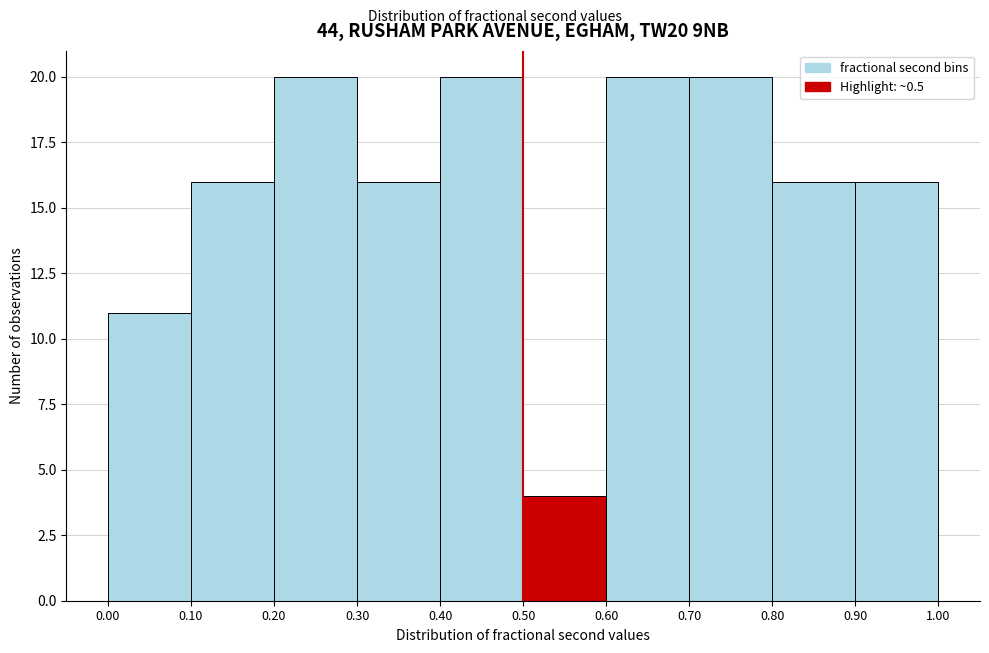

Reading left to right, list every bar in this chart as the range it spans on the x-axis followed by its height. The values are not printed on the chart, so give them approximately, as read against the axis.

0.00 to 0.10: 11
0.10 to 0.20: 16
0.20 to 0.30: 20
0.30 to 0.40: 16
0.40 to 0.50: 20
0.50 to 0.60: 4
0.60 to 0.70: 20
0.70 to 0.80: 20
0.80 to 0.90: 16
0.90 to 1.00: 16